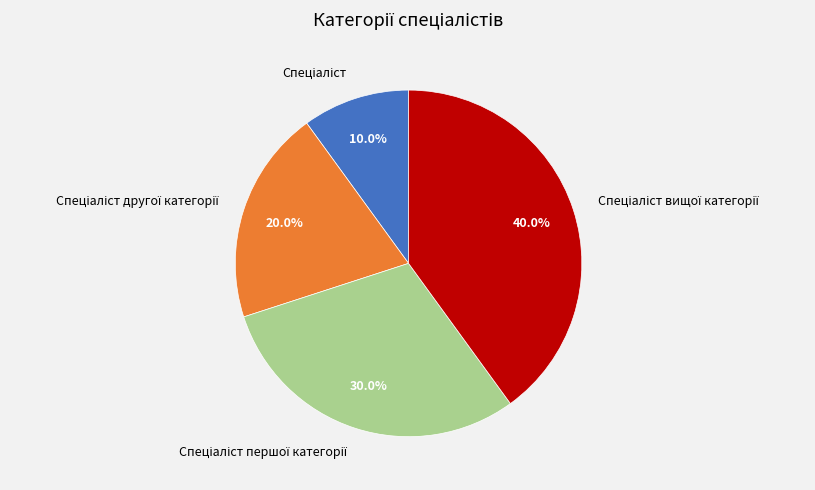

Does any single category account for the majority?

No